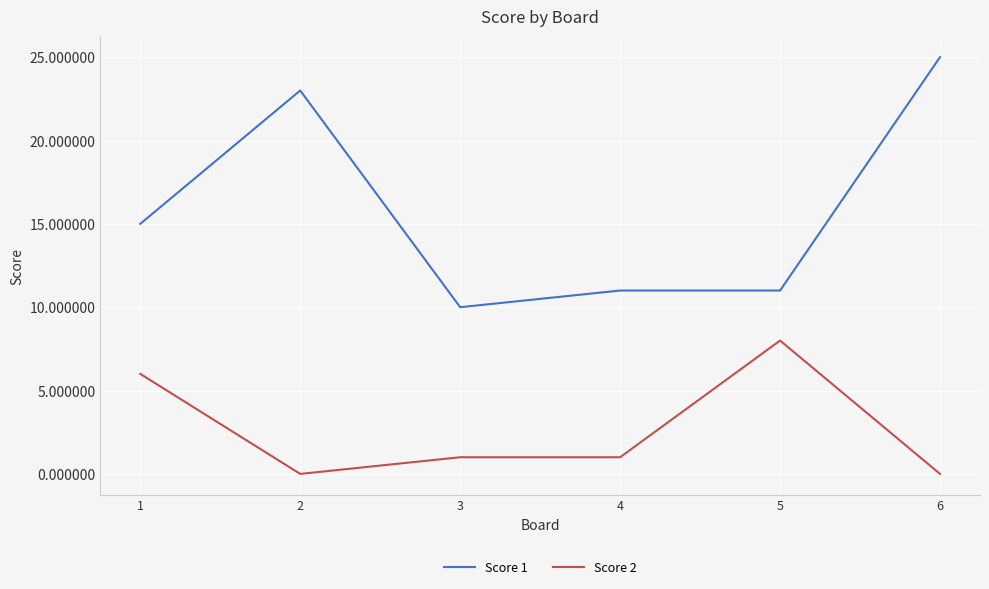

Rank the series by their maximum value, from lowest to highest.

Score 2, Score 1